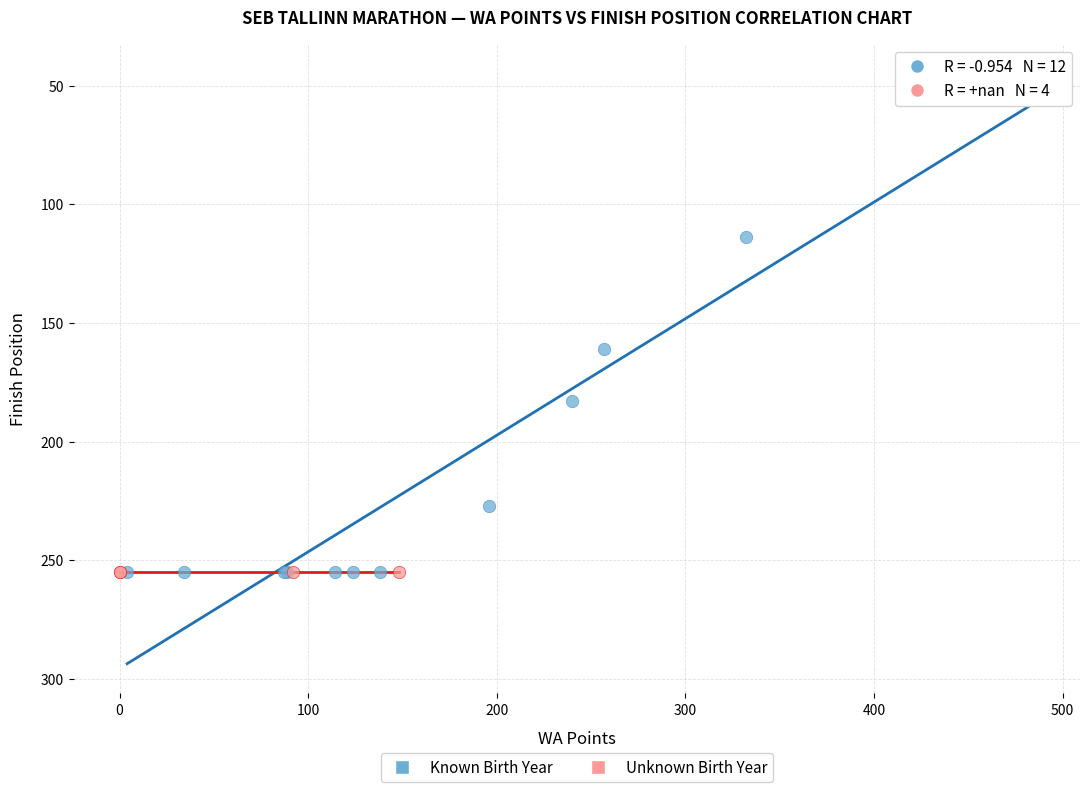

Which series contains the lowest Y value?

Known Birth Year